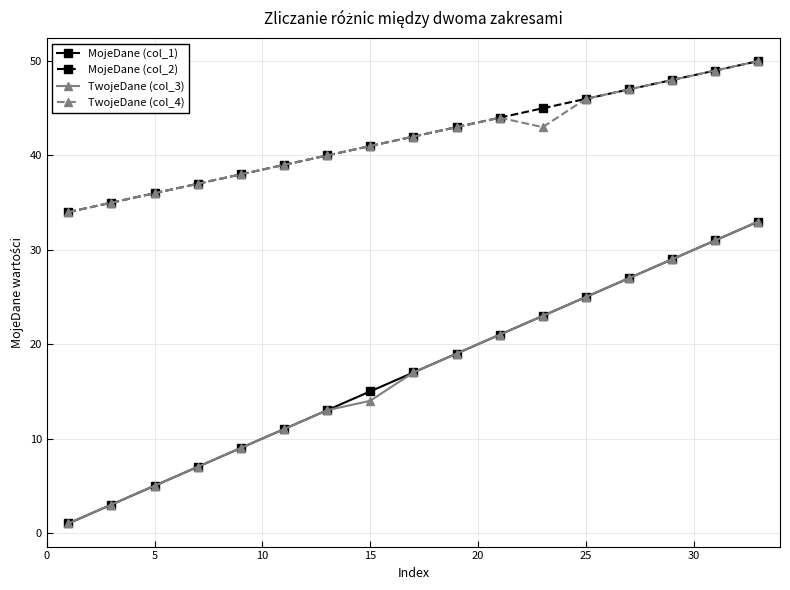

At how many categories does at least one series exceed 9?

17